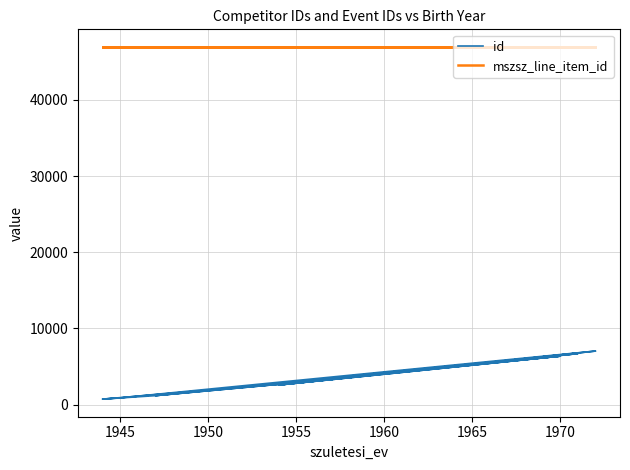

True or false: mszsz_line_item_id has more than 2 interior local peaks.

False